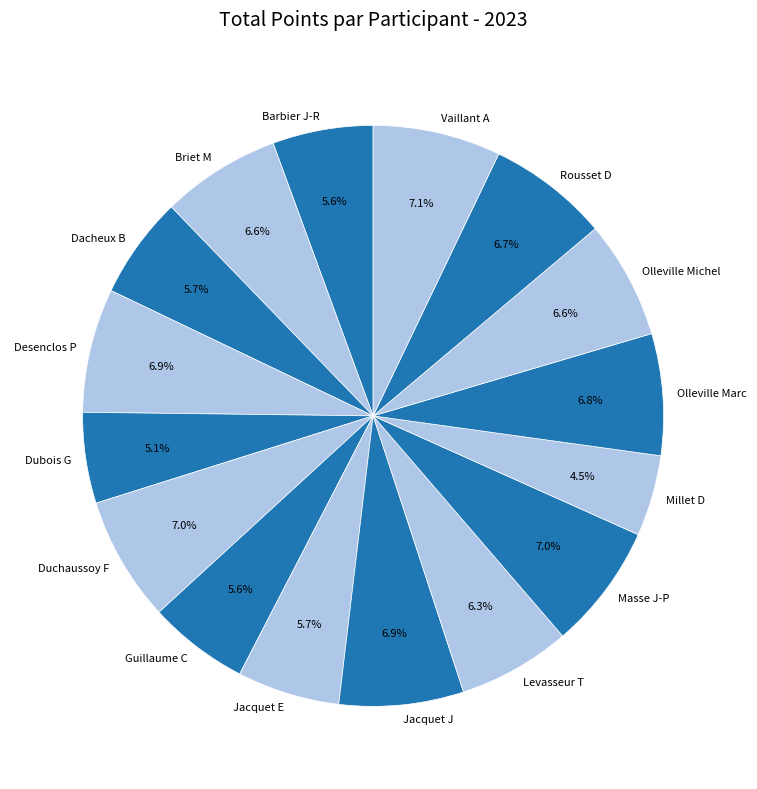

Combined, what portion of the pie is Olleville Michel and Masse J-P?

13.6%